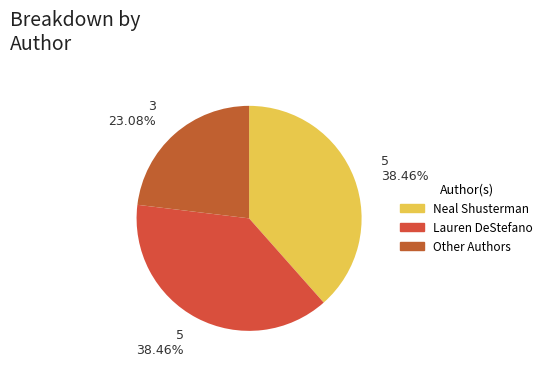

How many segments does this pie chart have?

3